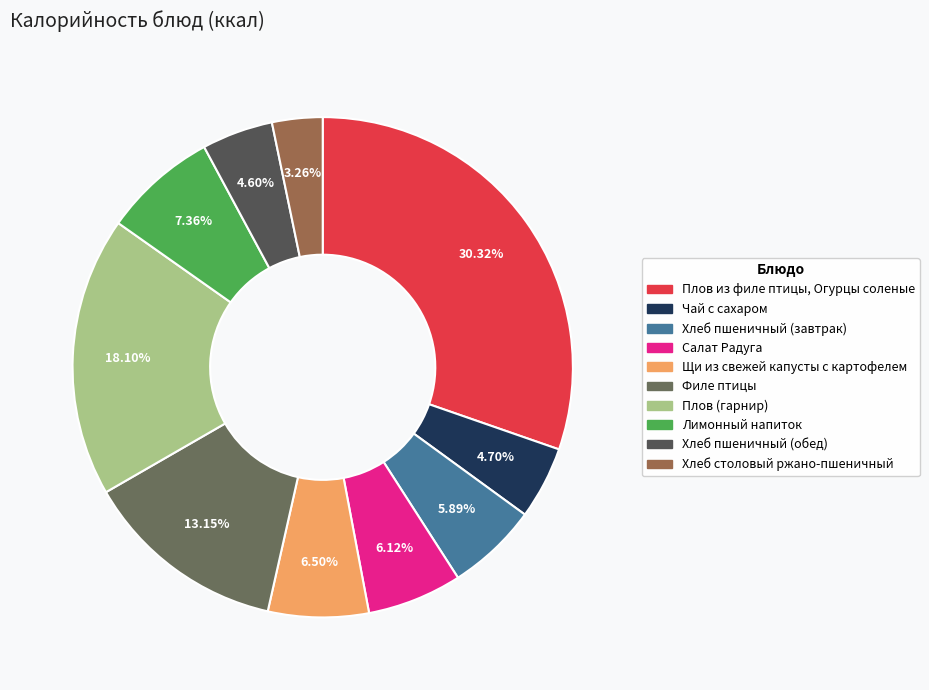

Is the sum of Хлеб пшеничный (завтрак) and Плов (гарнир) greater than half?

No